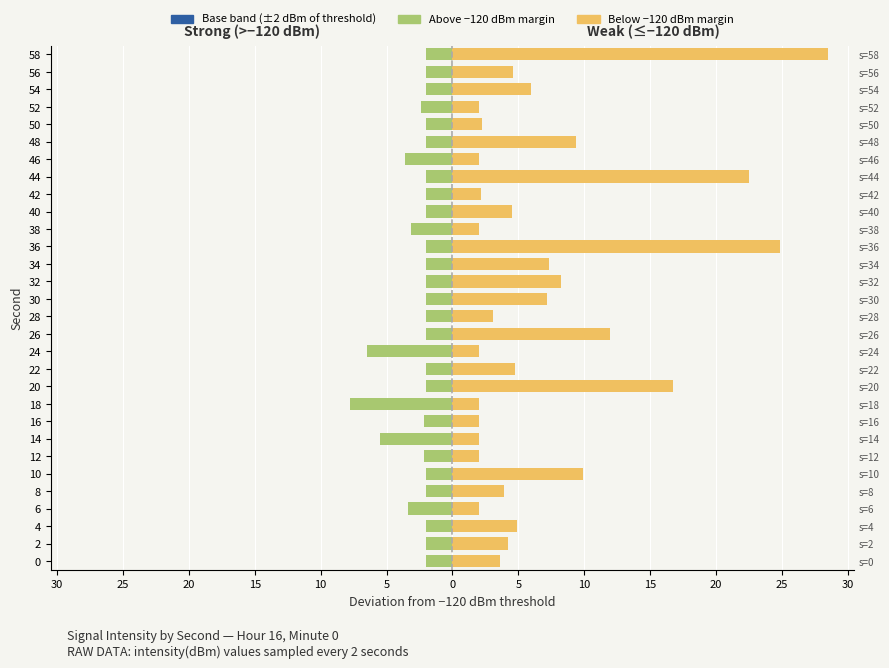

What is the minimum value shown in the chart?

-7.8